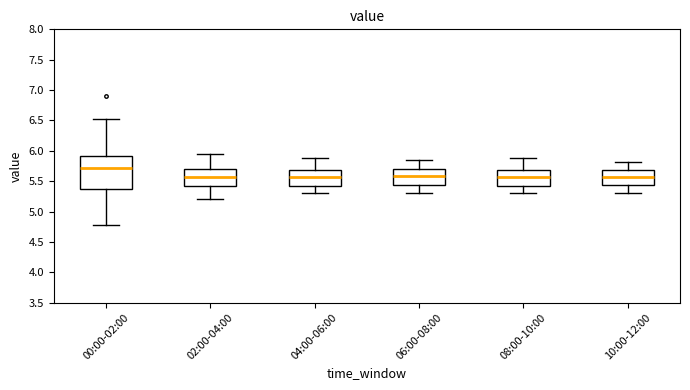

Reading left to right, read every box against the y-axis: the position of its median line, the range the box covers, and the ends of its whiskers. The values are not printed on the chart, so give them approximately, as read against the axis.

00:00-02:00: median 5.70, box 5.35 to 5.90, whiskers 4.80 to 6.55
02:00-04:00: median 5.55, box 5.40 to 5.70, whiskers 5.20 to 5.95
04:00-06:00: median 5.55, box 5.40 to 5.70, whiskers 5.30 to 5.90
06:00-08:00: median 5.60, box 5.45 to 5.70, whiskers 5.30 to 5.85
08:00-10:00: median 5.55, box 5.40 to 5.70, whiskers 5.30 to 5.90
10:00-12:00: median 5.55, box 5.45 to 5.70, whiskers 5.30 to 5.80